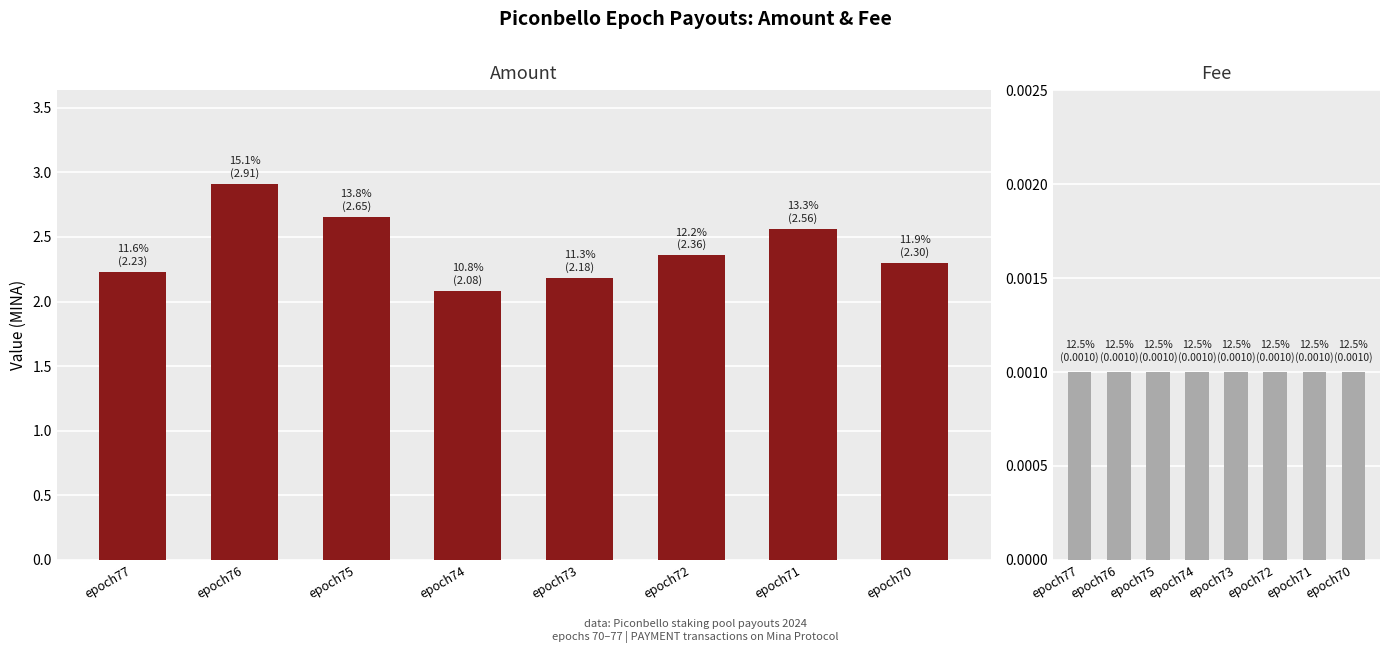

Count the Amount values in the range 2 to 3.

8